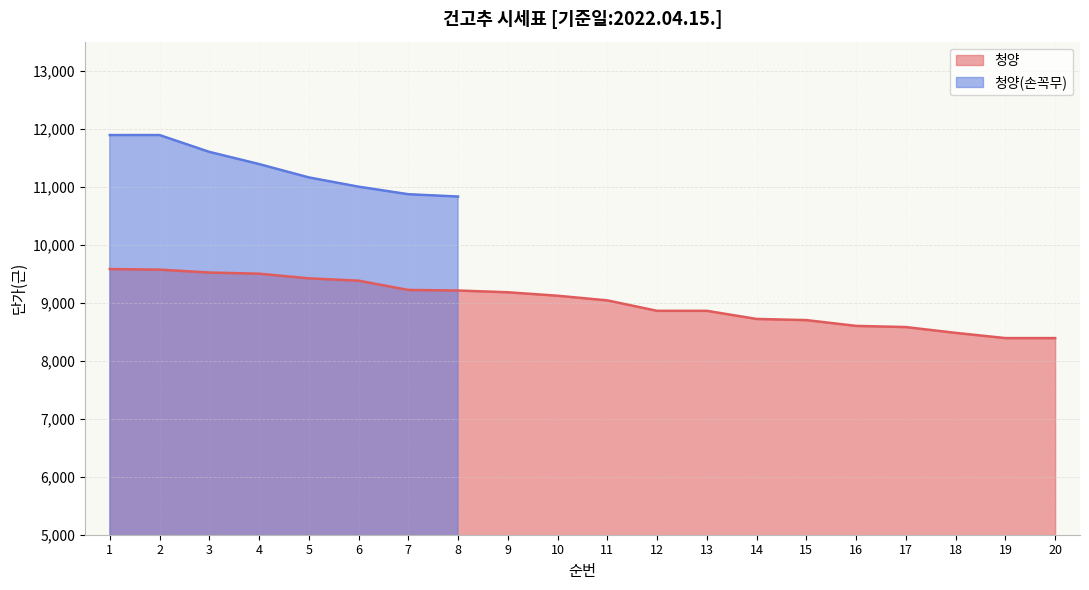

What is the change in value from 2 to 16?

-970